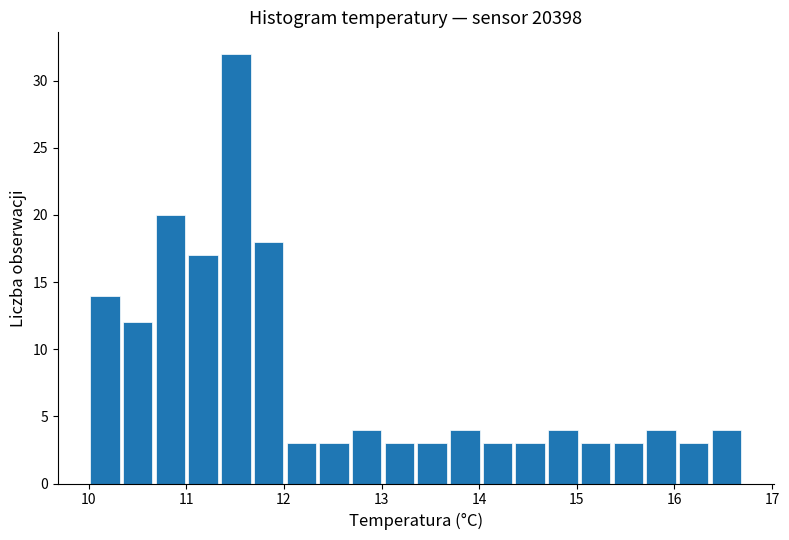

Around what value on the x-axis is the tallest bar? Give the approximate position of its centre, as read against the axis.

11.5